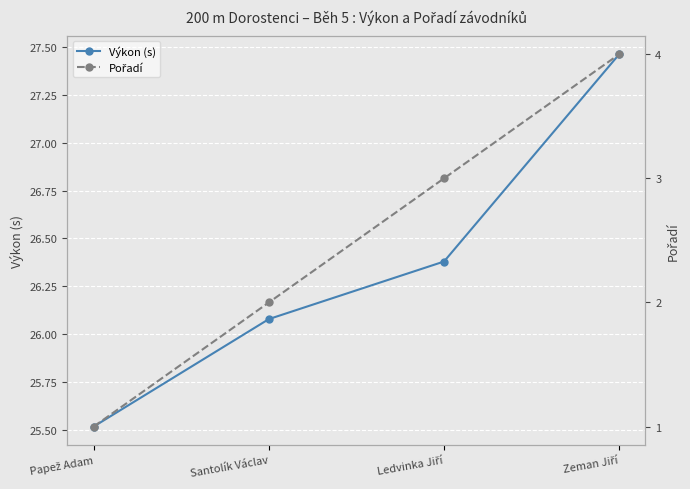

What is the sum of all Výkon (s) values?

105.4